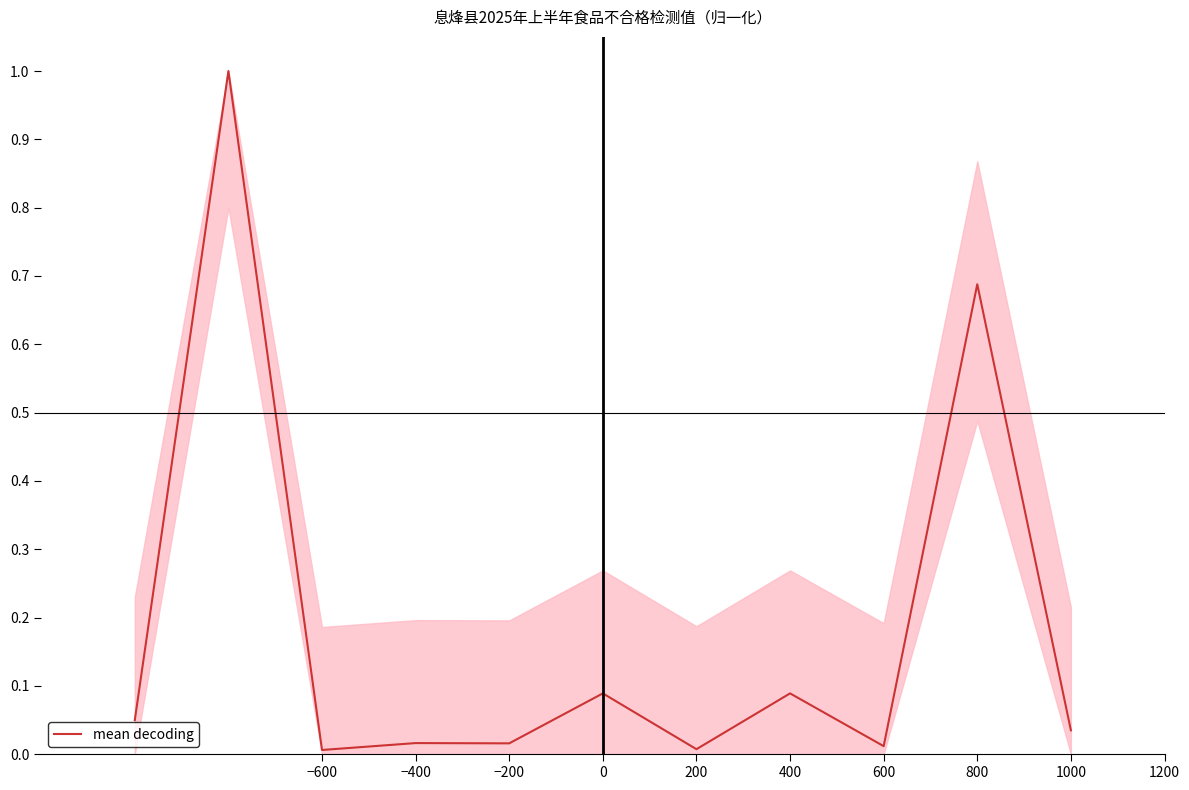

How many categories are shown in the chart?

11